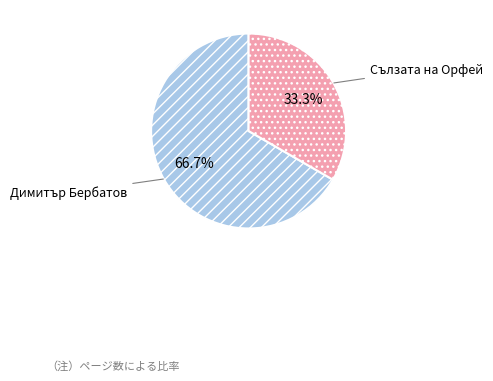

Is there any slice that represents more than half of the pie?

Yes